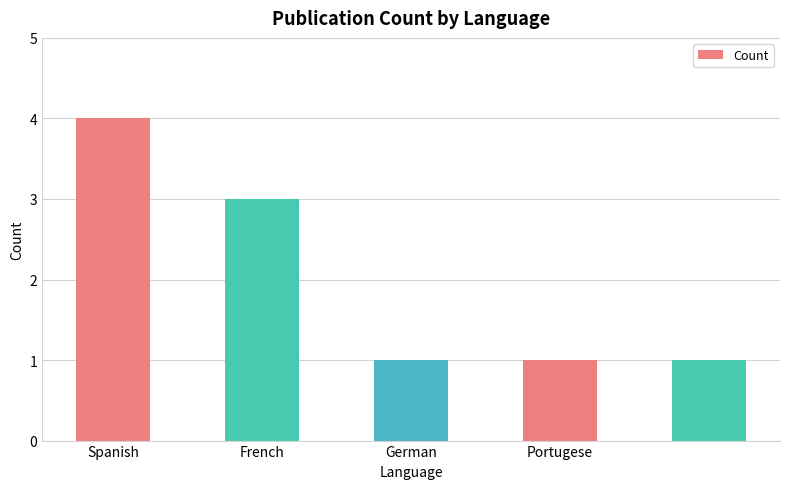

What is the maximum value shown in the chart?

4